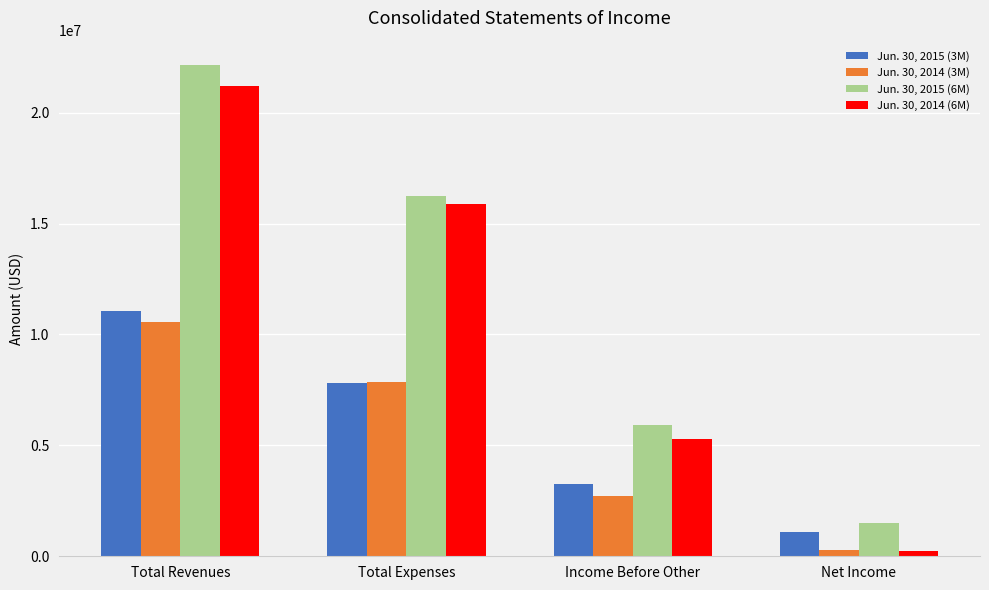

What position from the left is Income Before Other?

3